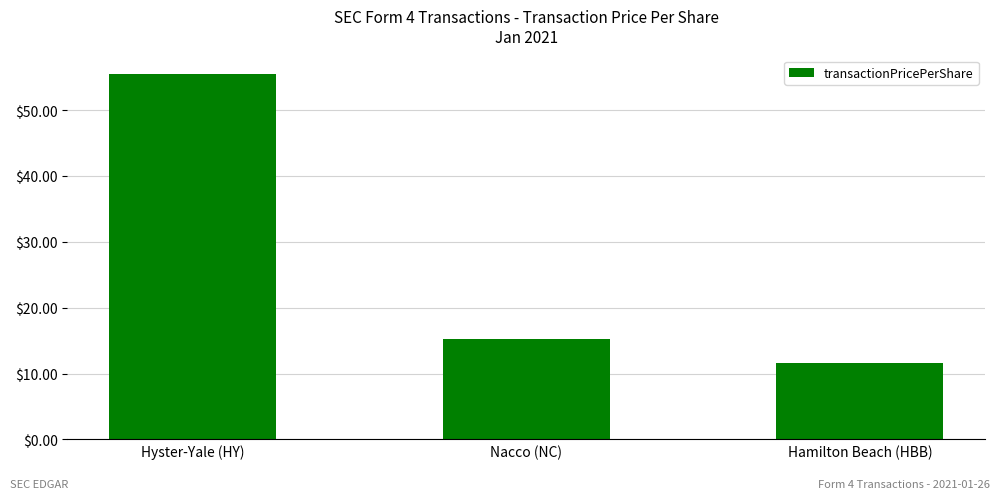

What is the ratio of the value at Hamilton Beach (HBB) to the value at Nacco (NC)?

0.8